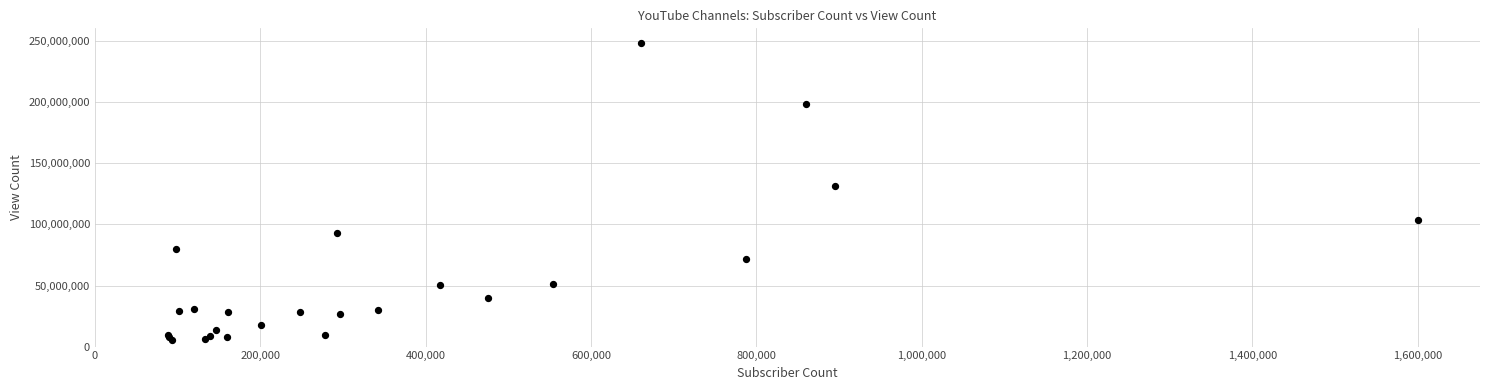

What Y value in the scatter plot is closest to 127059959?

131145951